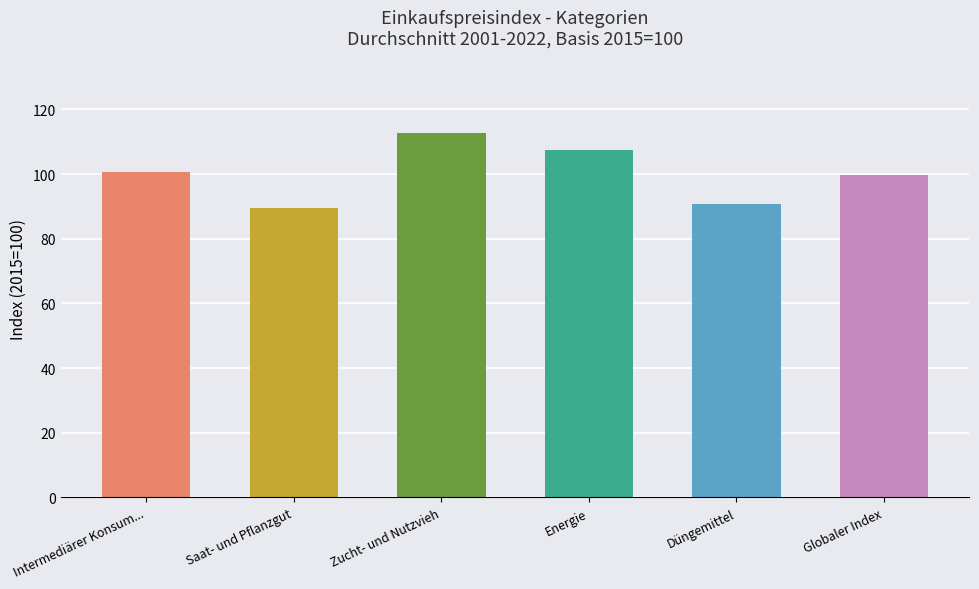

How many series are shown in this chart?

1